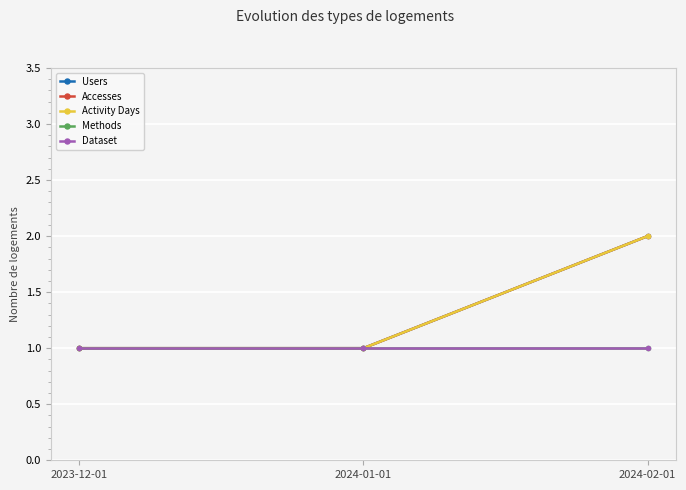

Does the chart have visible grid lines?

Yes